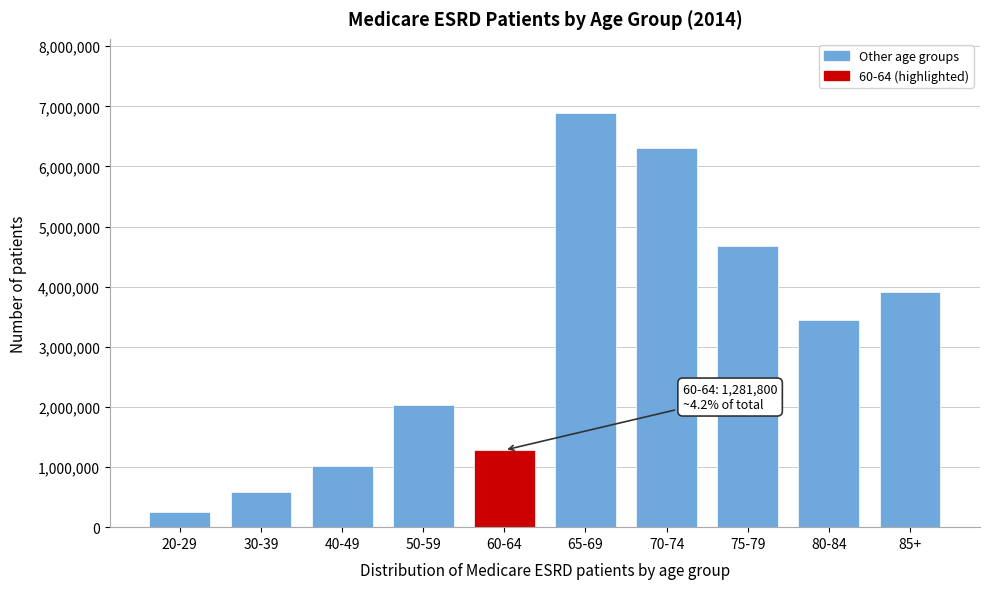

Reading right to left, extract all data points from this chart.

3908000	3448840	4669400	6308960	6884340	1281800	2040200	1012600	579820	253340